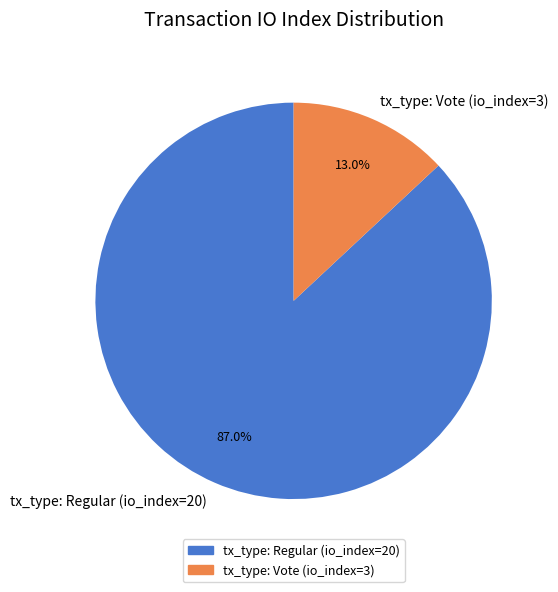

Rank the categories by value from highest to lowest.

tx_type: Regular (io_index=20), tx_type: Vote (io_index=3)